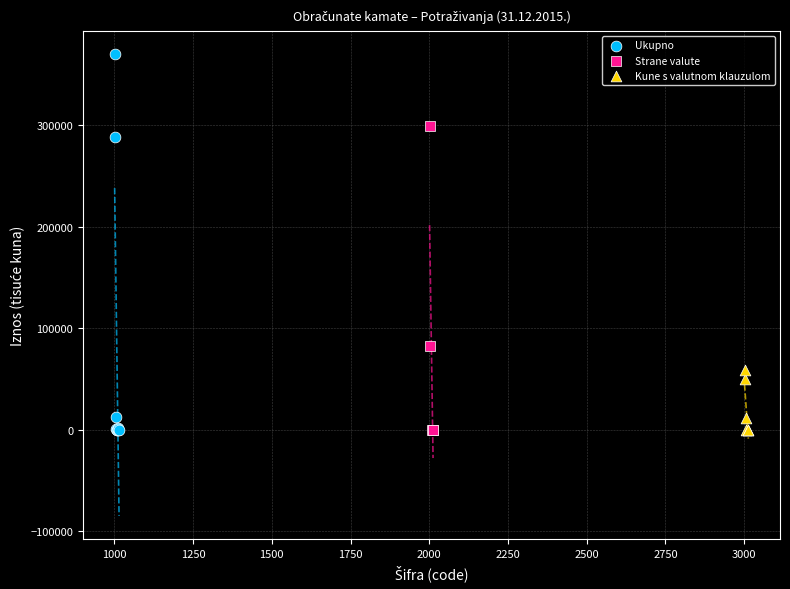

Which series reaches the maximum Y coordinate?

Ukupno